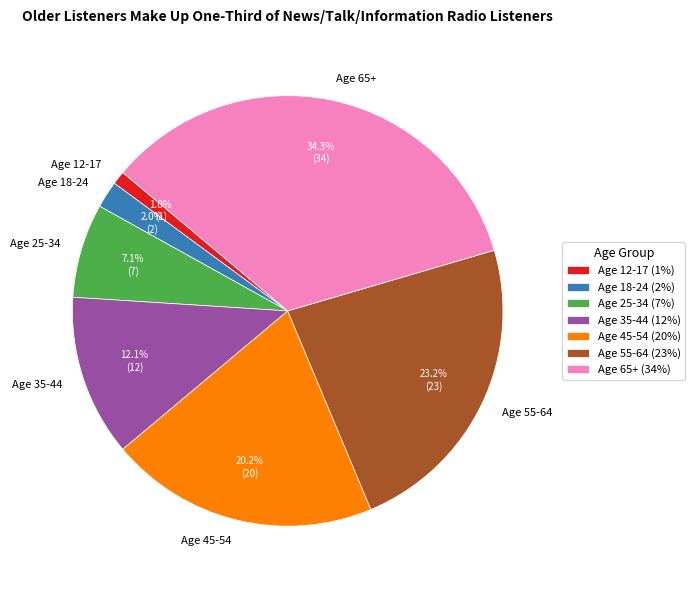

What percentage is the Age 18-24 slice, to the nearest percent?

2%